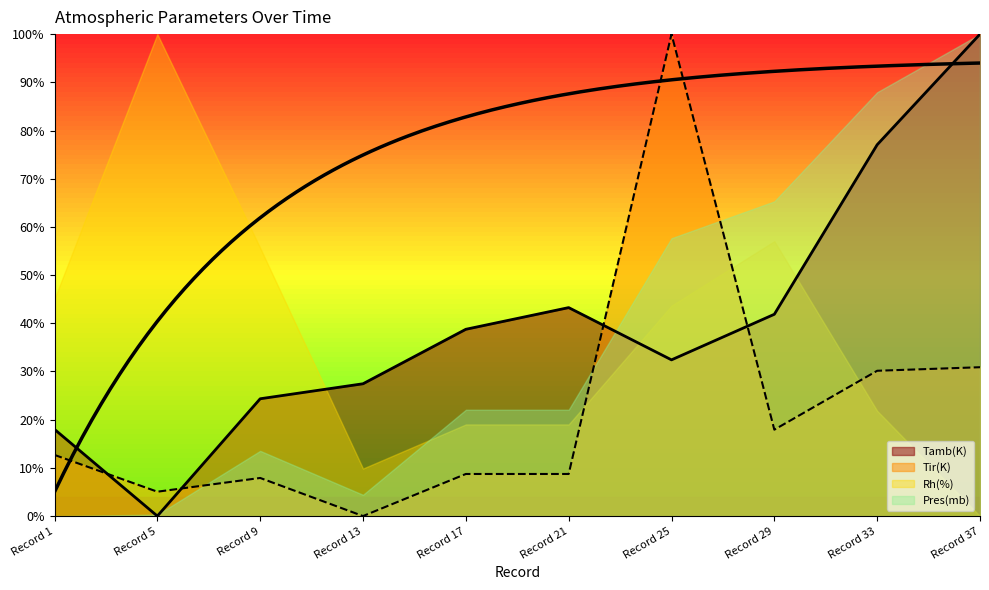

How many intersections are there between Tir(K) and Tamb(K)?

4